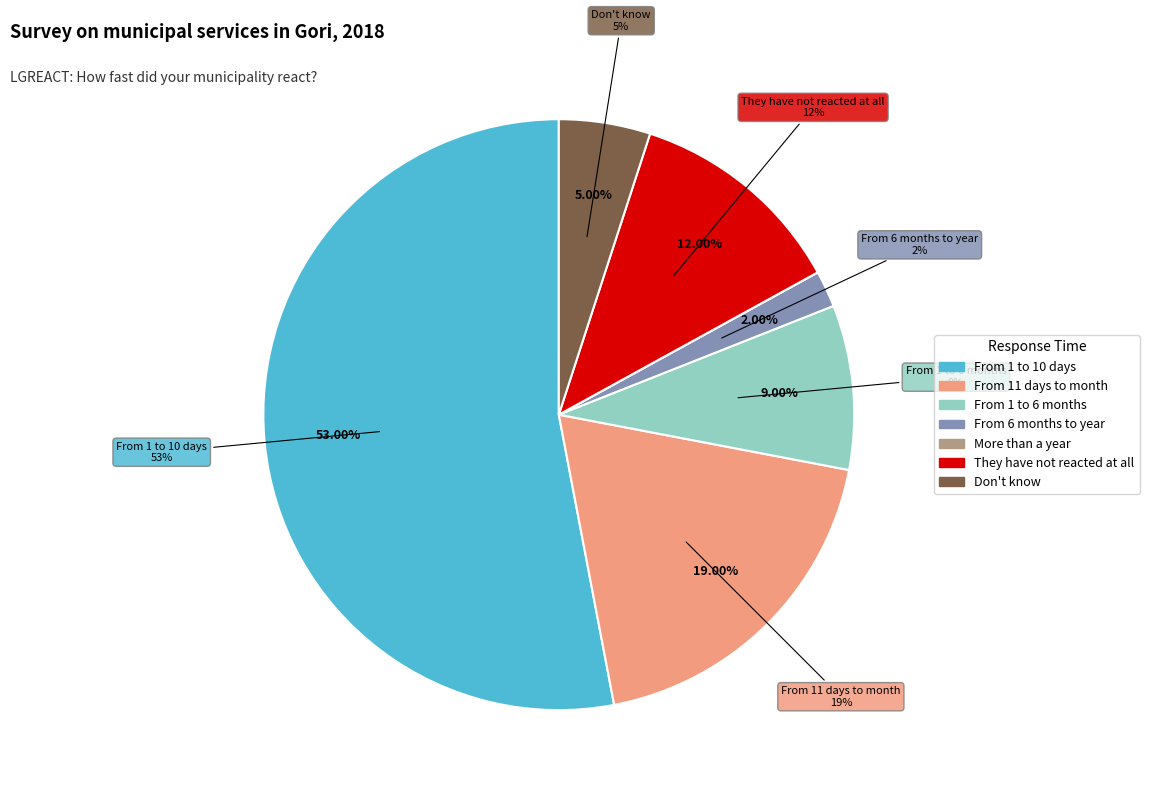

To the nearest percent, what is the combined percentage of Don't know and From 6 months to year?

7%